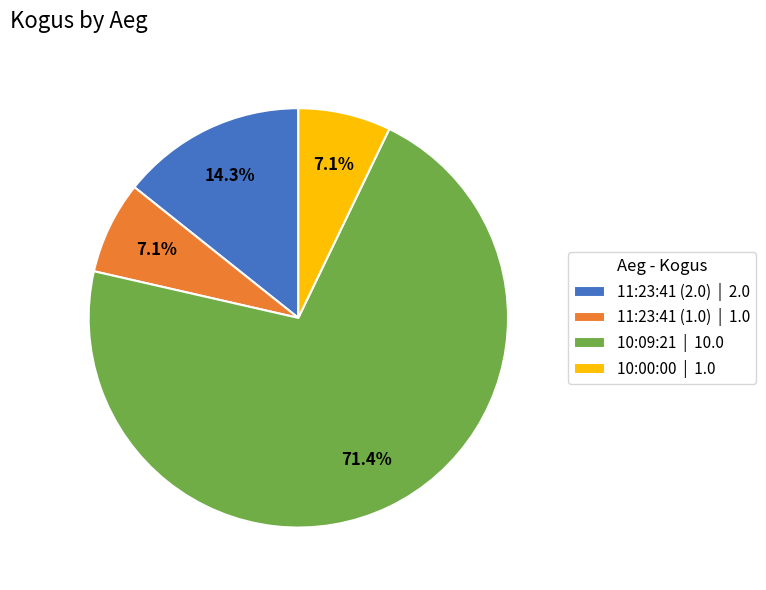

What percentage is the 11:23:41 (1.0) slice, to the nearest percent?

7%